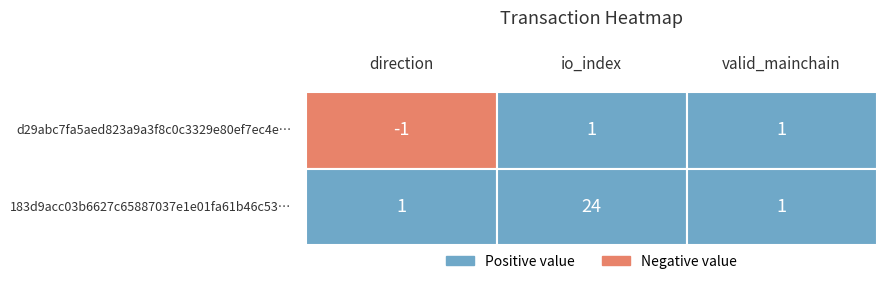

What is the difference between the maximum and minimum values in the d29abc7fa5aed823a9a3f8c0c3329e80ef7ec4e series?

2